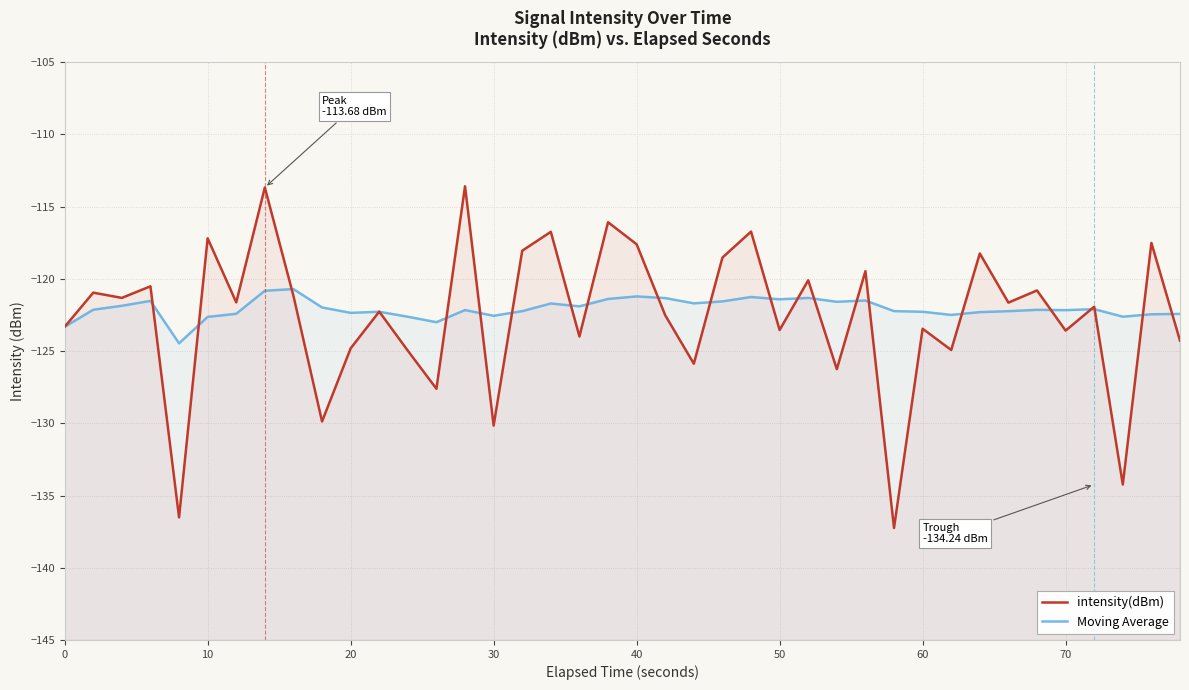

True or false: intensity(dBm) has more than 1 interior local peaks.

True